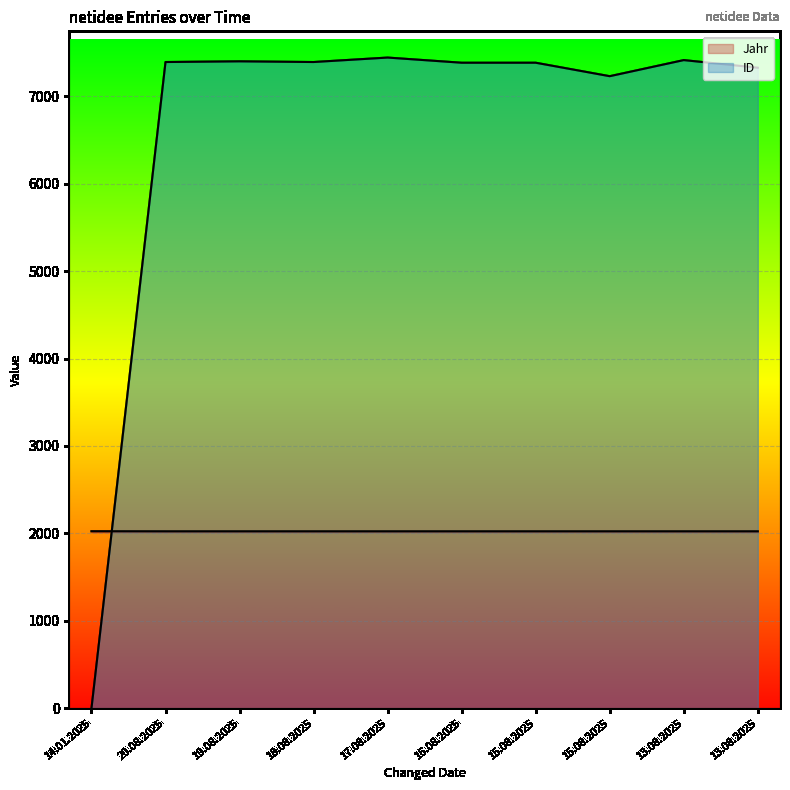

Rank the categories by Jahr value from lowest to highest.

20.08.2025, 19.08.2025, 18.08.2025, 17.08.2025, 16.08.2025, 15.08.2025, 15.08.2025, 13.08.2025, 13.08.2025, 14.01.2025